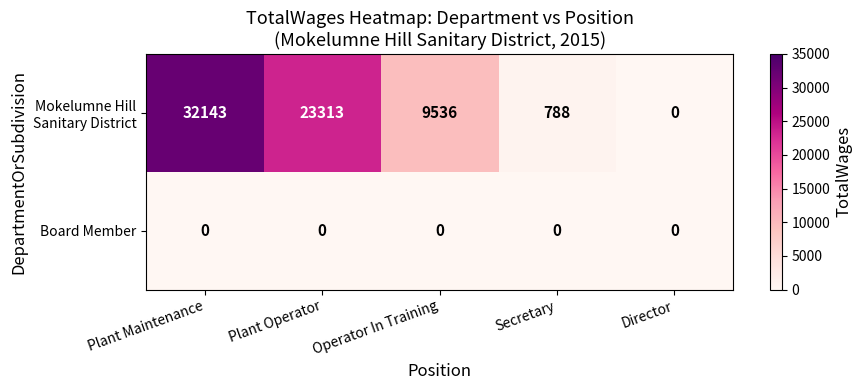

What is the difference between the highest and lowest values at Secretary?

788